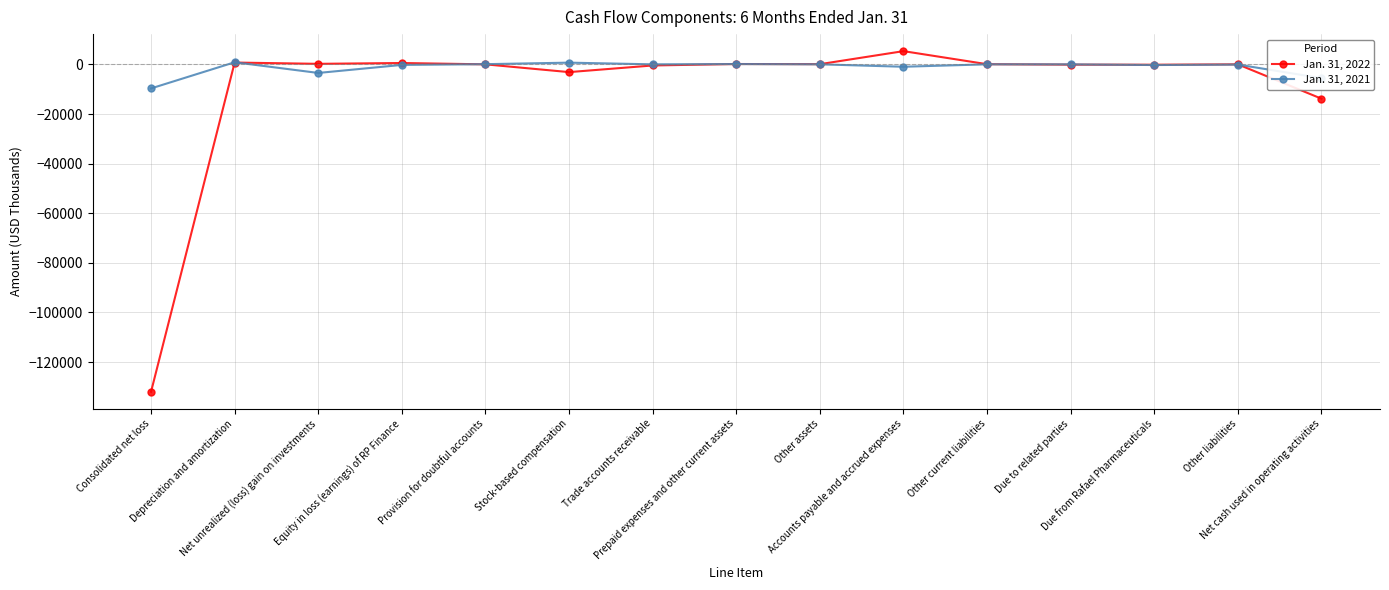

What is the difference between the Jan. 31, 2021 values at Other liabilities and Other current liabilities?

106